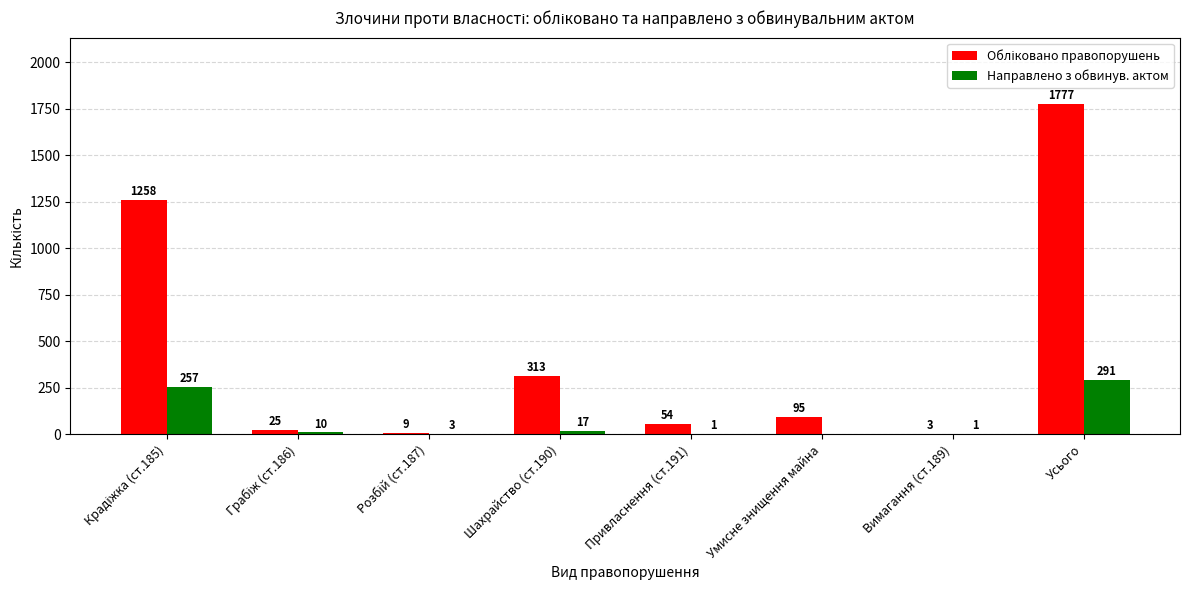

The value of Направлено з обвинув. актом at Привласнення (ст.191) is 1. True or false?

True